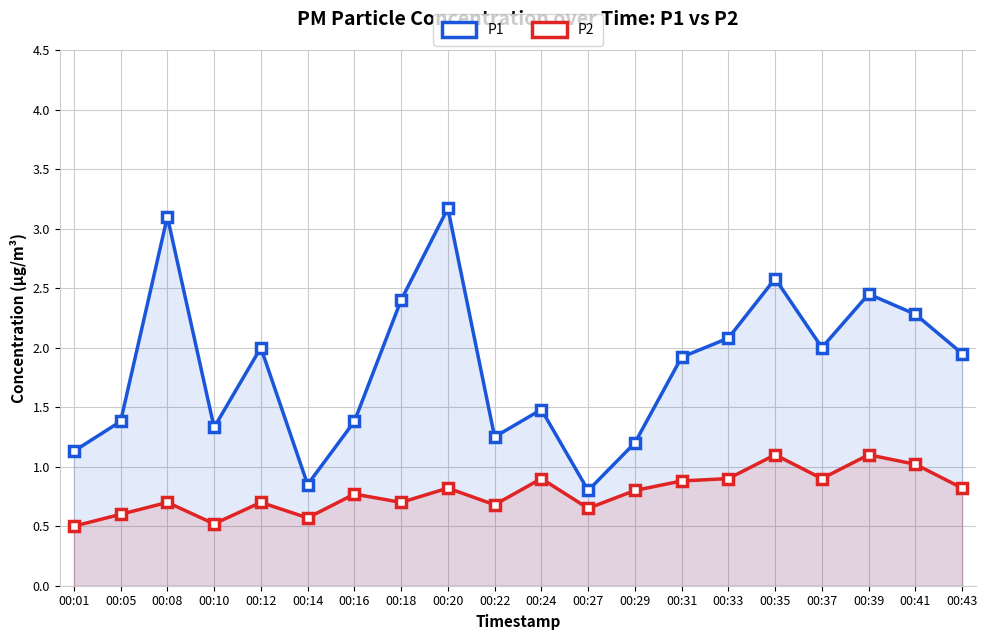

List the labels in order of P2 value, smallest first.

00:01, 00:10, 00:14, 00:05, 00:27, 00:22, 00:08, 00:12, 00:18, 00:16, 00:29, 00:20, 00:43, 00:31, 00:24, 00:33, 00:37, 00:41, 00:35, 00:39